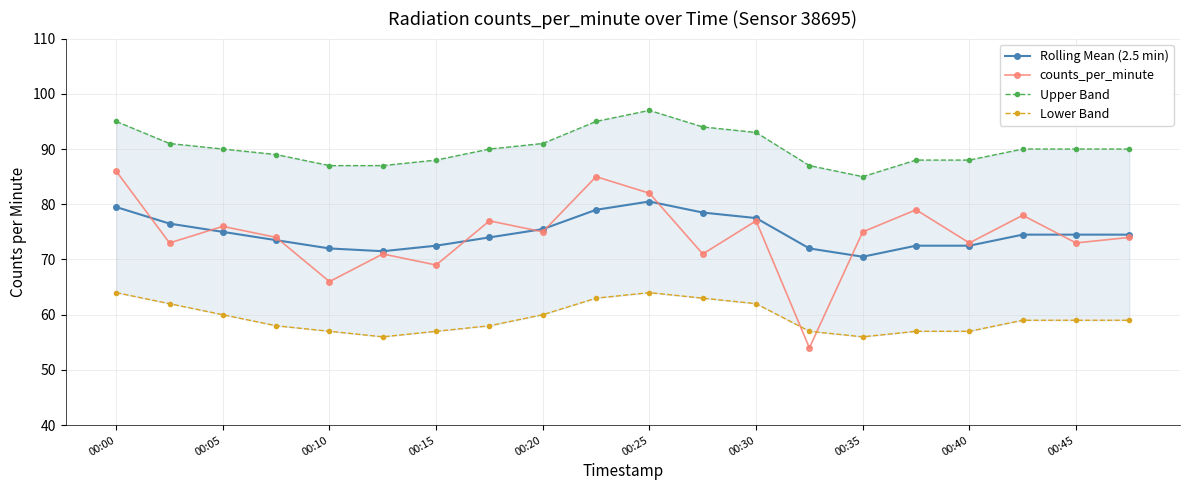

The Rolling Mean (2.5 min) series shows 77.5 at 00:30. True or false?

True